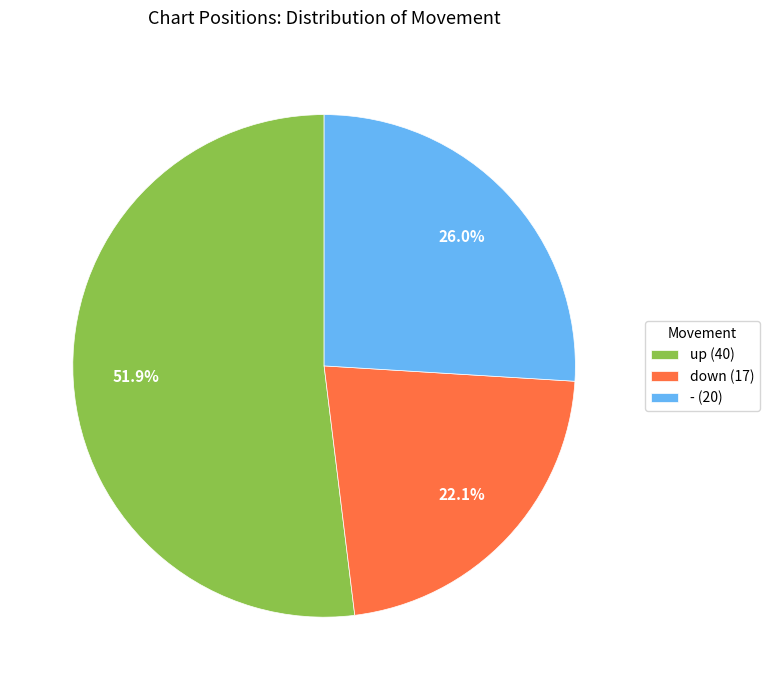

What portion of the pie excludes down?

77.9%